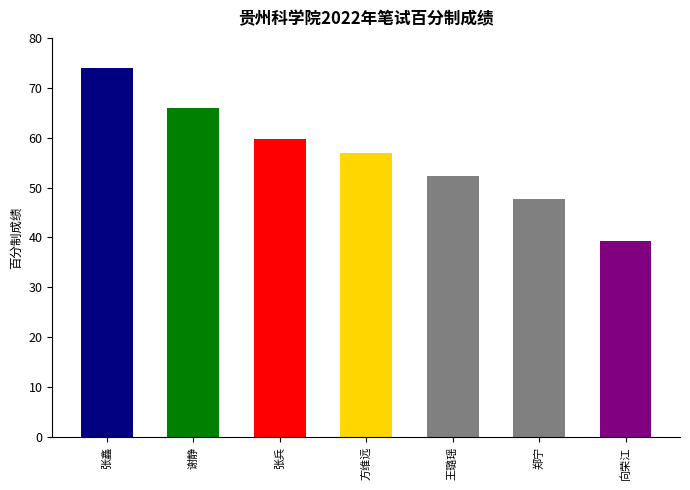

List the labels in order of value, smallest first.

向荣江, 郑宁, 王璐瑶, 方维远, 张兵, 谢静, 张鑫